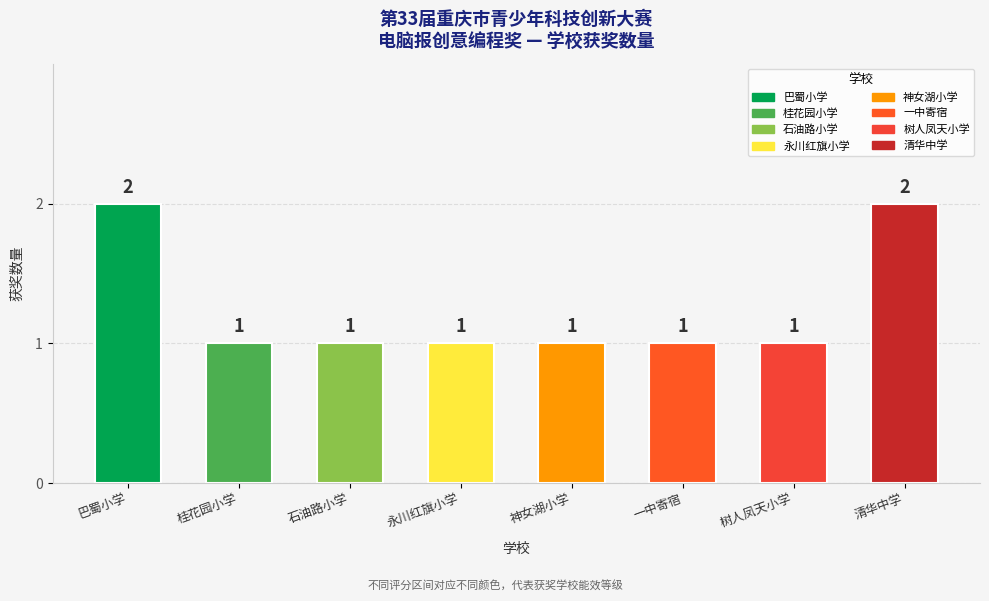

What is the sum of all values?

10